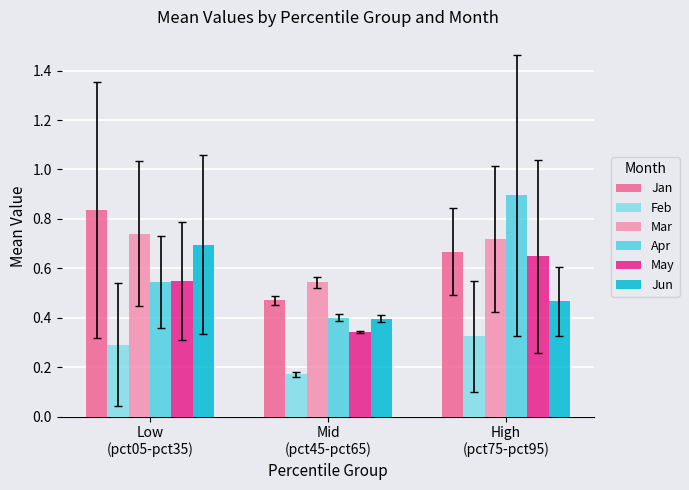

How many data points does each series have?

3